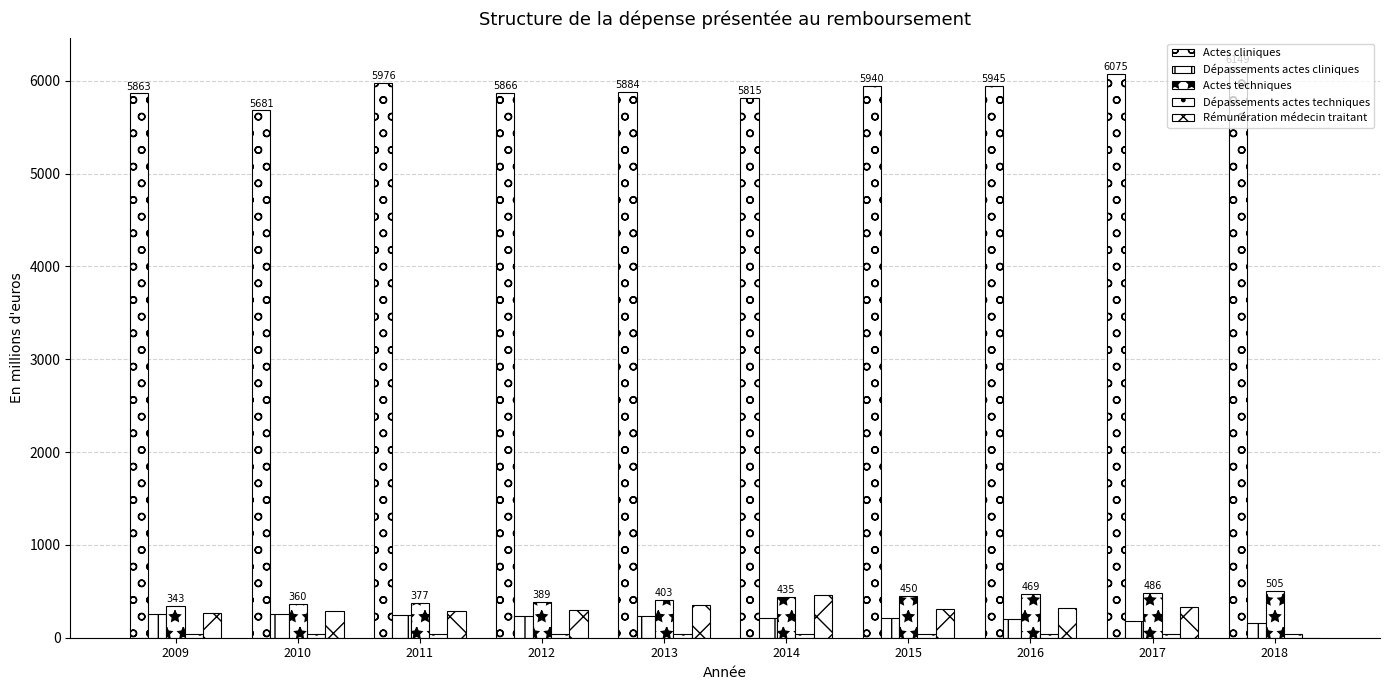

Are the bars grouped side by side (vs. stacked)?

Yes